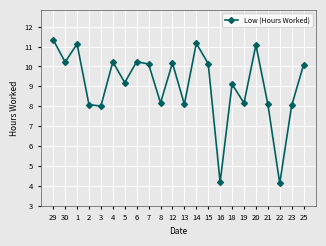

What is the value of the 19th point from the left?

8.1